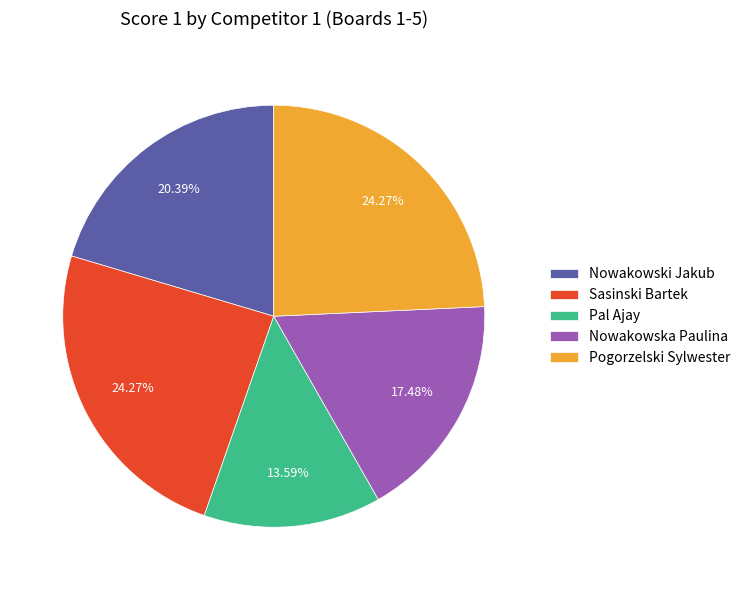

To the nearest percent, what is the difference between the Nowakowska Paulina and Pogorzelski Sylwester slice percentages?

7%